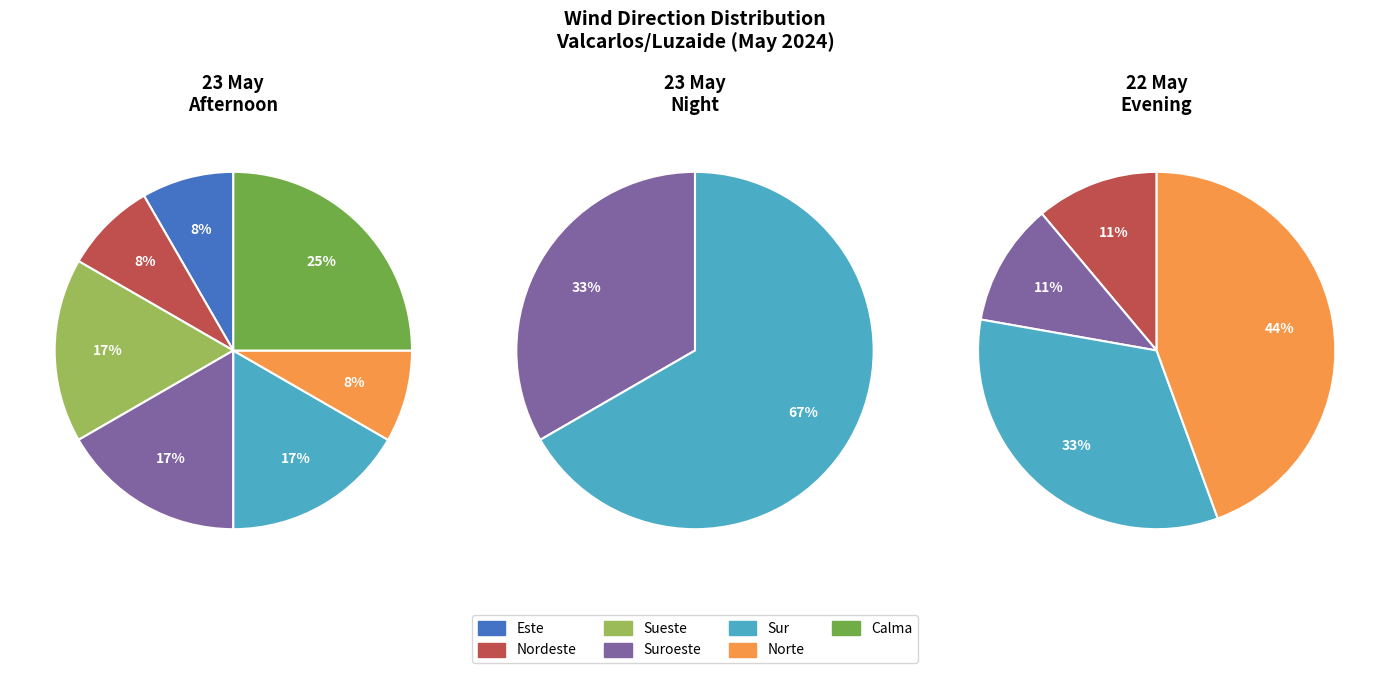

What is the total percentage of Sur and Norte?

50.0%